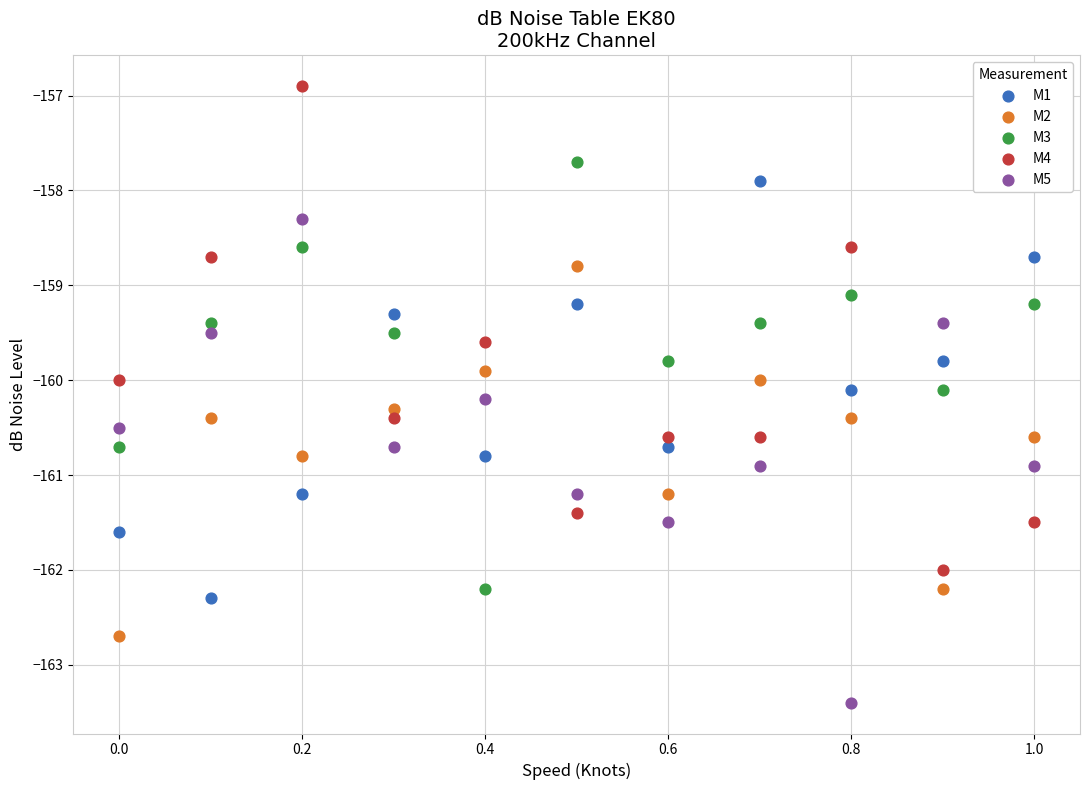

Which series contains the highest Y value?

M4